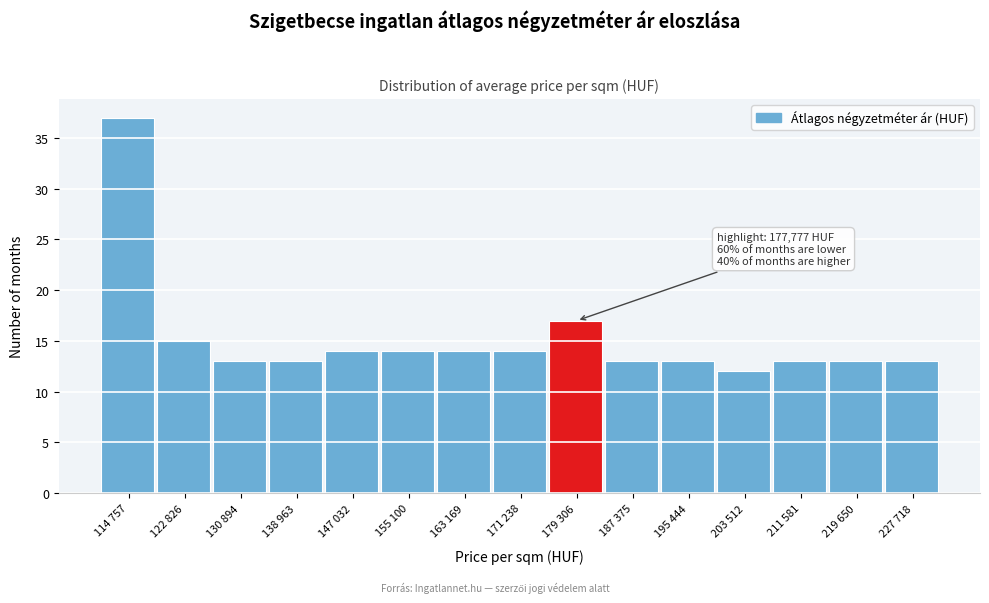

Reading left to right, extract all data points from this chart.

37	15	13	13	14	14	14	14	17	13	13	12	13	13	13